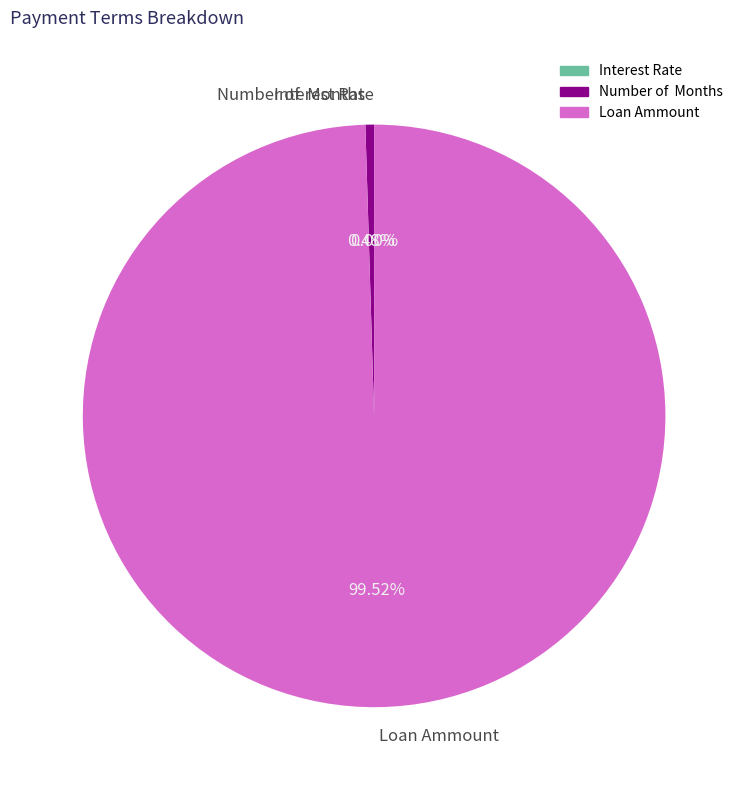

Is there a majority slice in this chart?

Yes